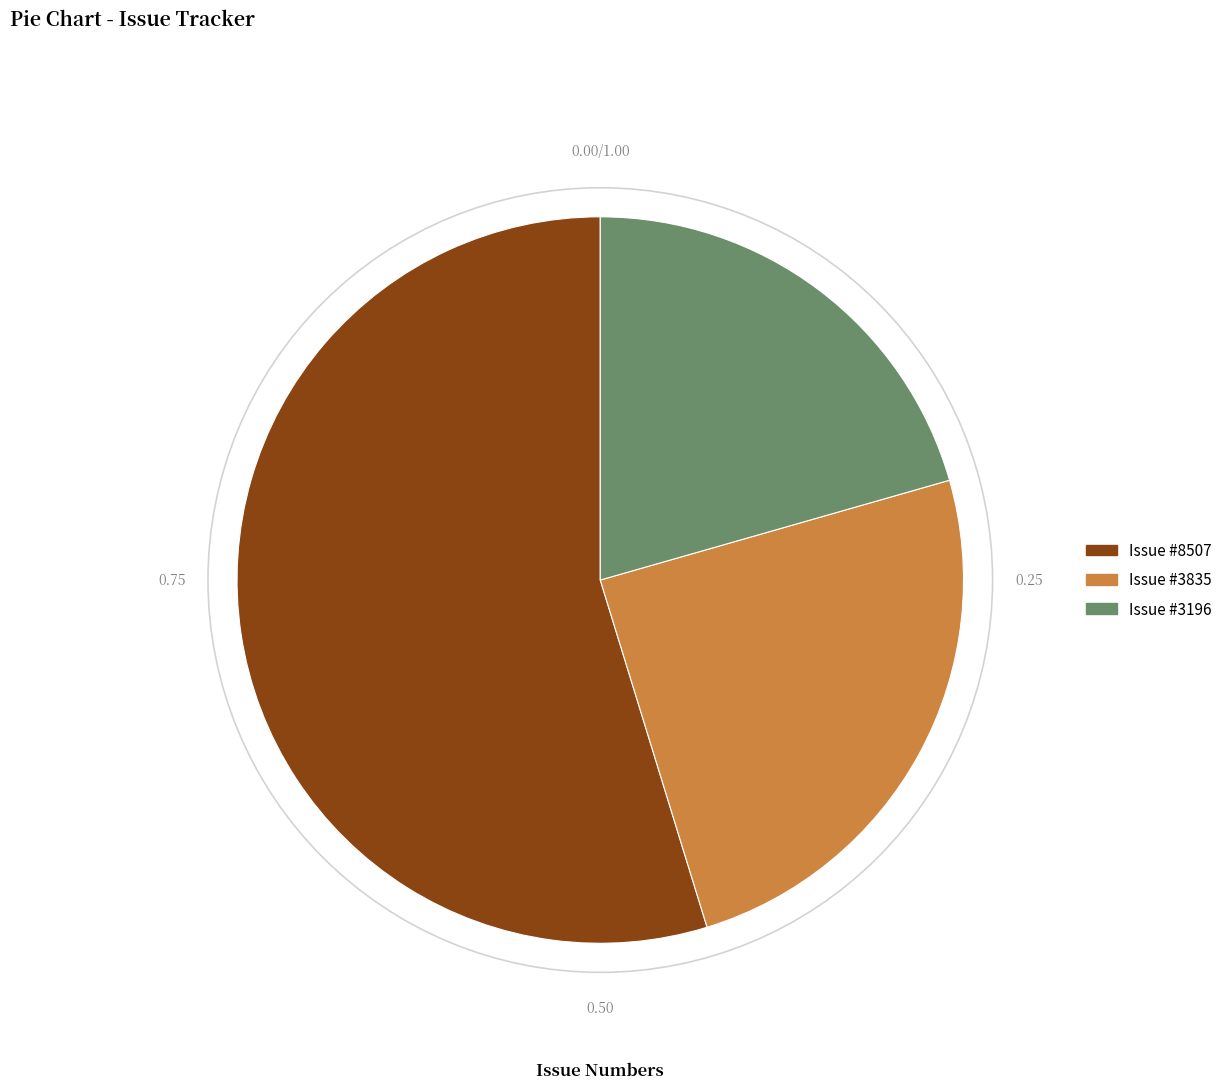

What is the largest slice in the pie chart?

Issue #8507